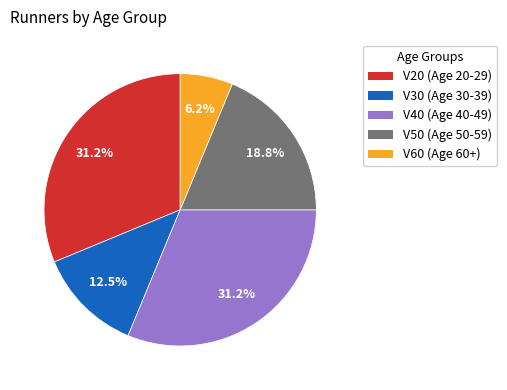

Does any single category account for the majority?

No